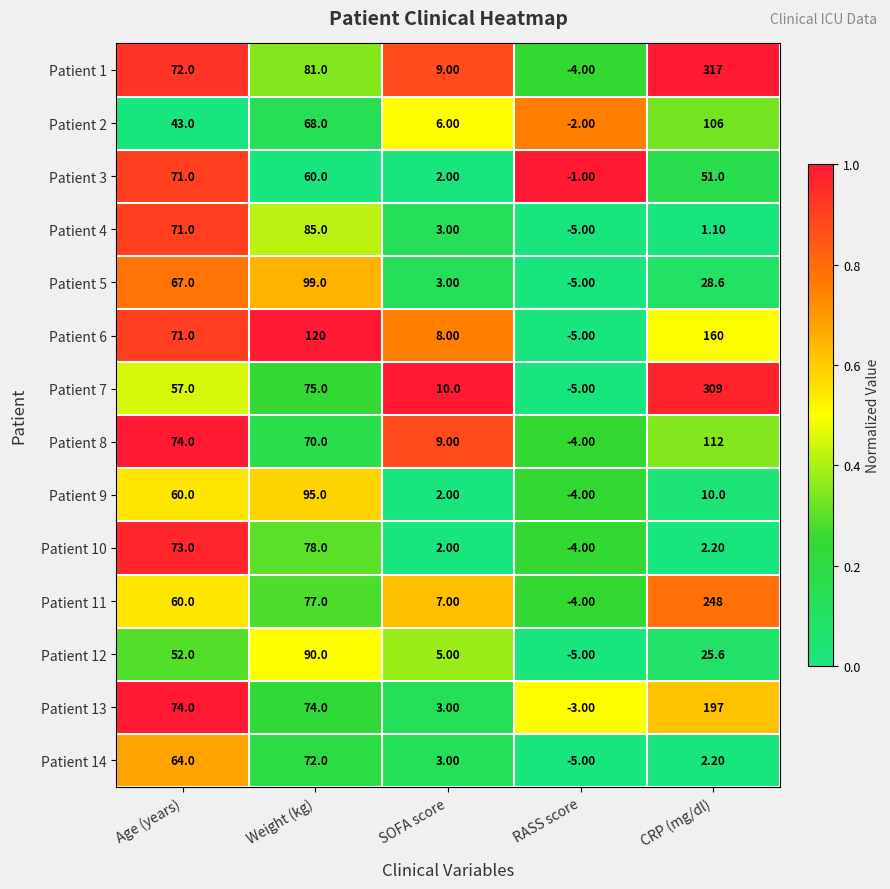

What is the spread (max minus min) of values at Weight (kg)?

60.0